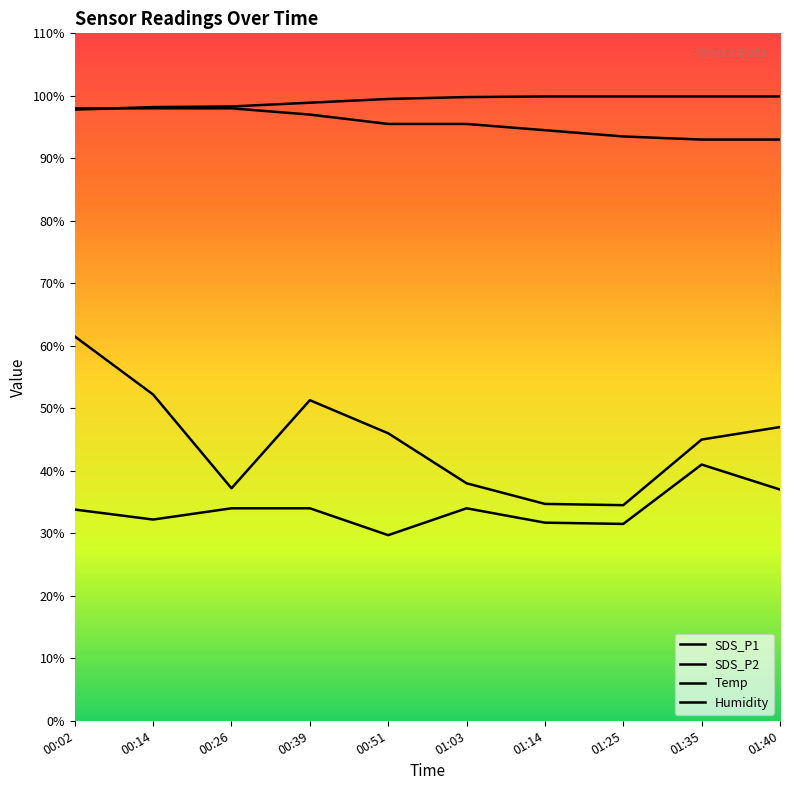

At which label does SDS_P1 reach its peak?

00:02